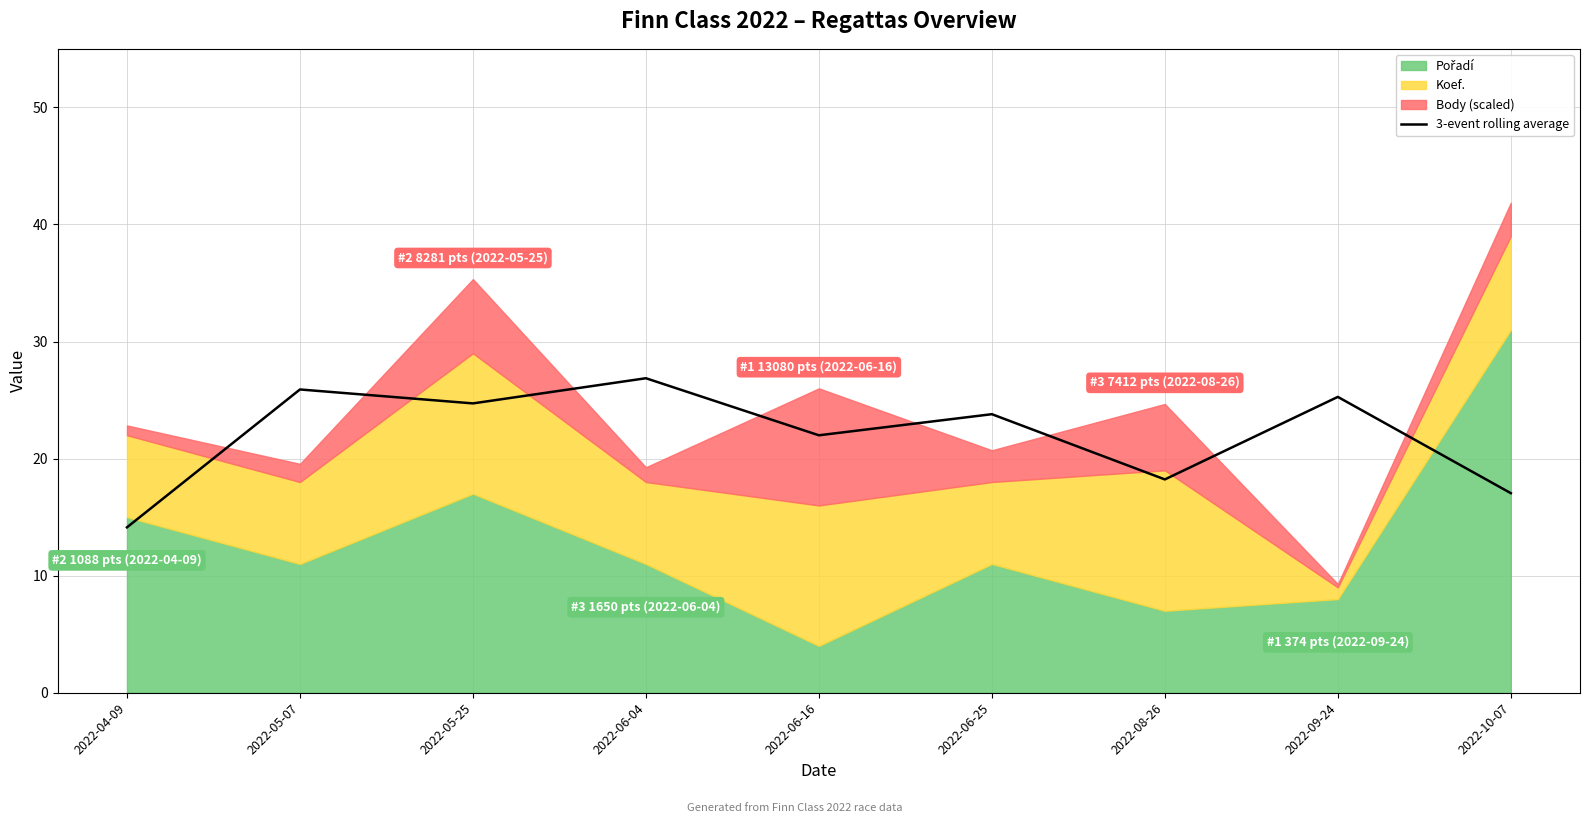

True or false: 3-event rolling average has a value of 25.9 at 2022-05-07.

True